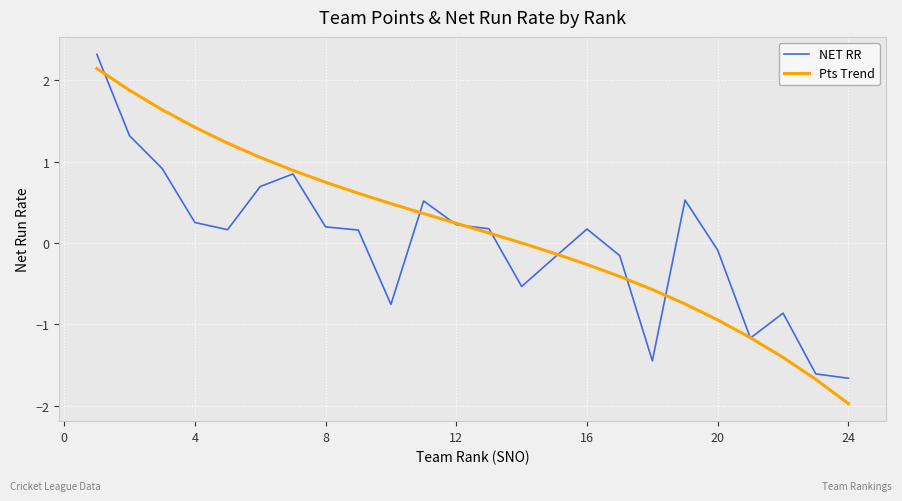

What is the minimum value shown in the chart?

-2.0